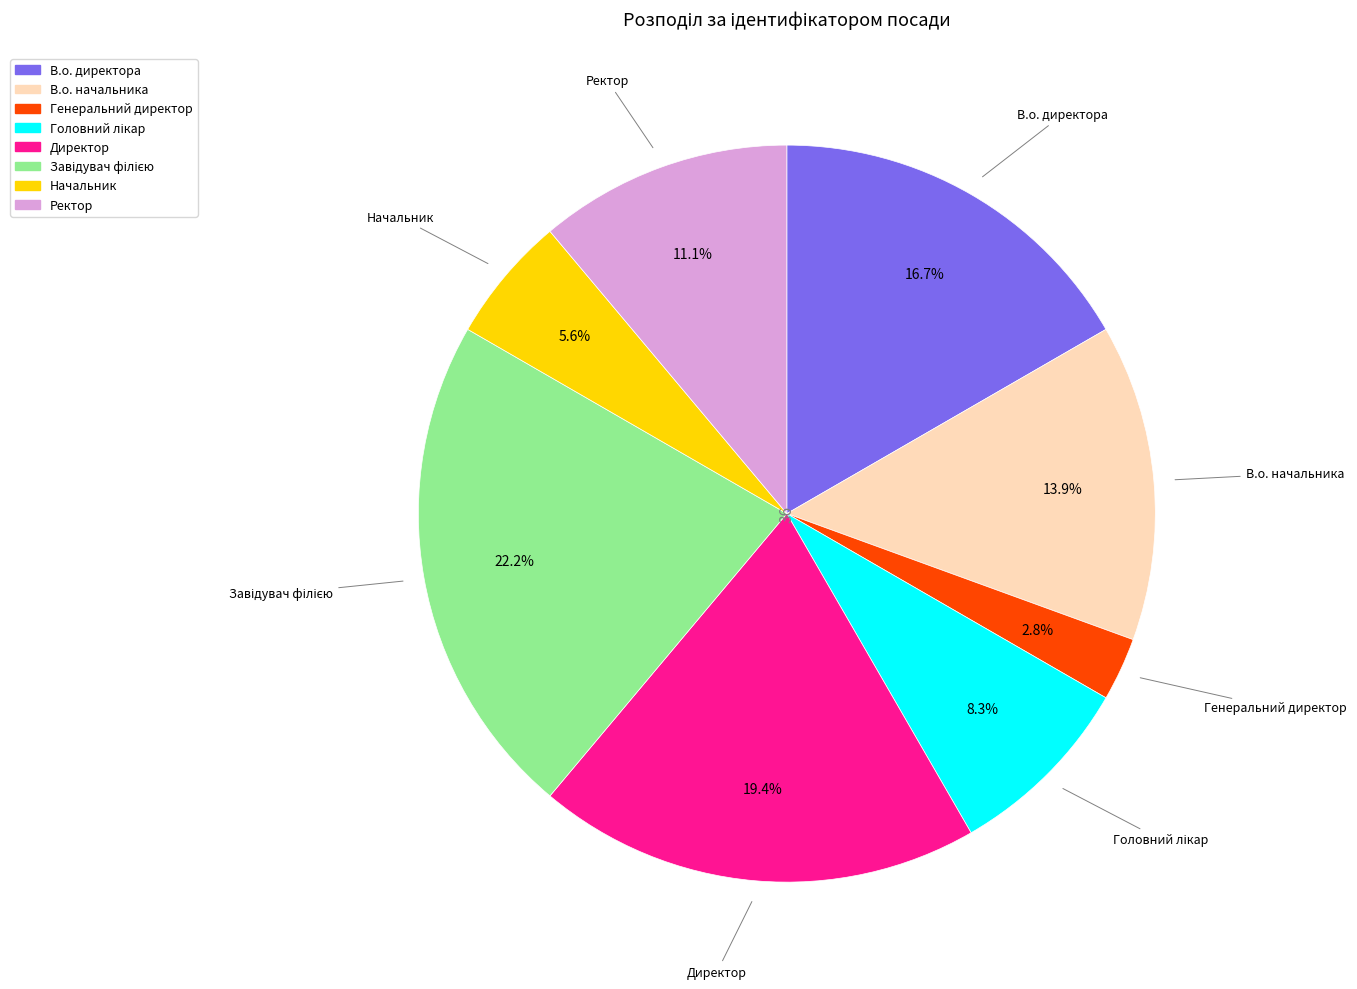

Does Ректор represent more than half of the total?

No